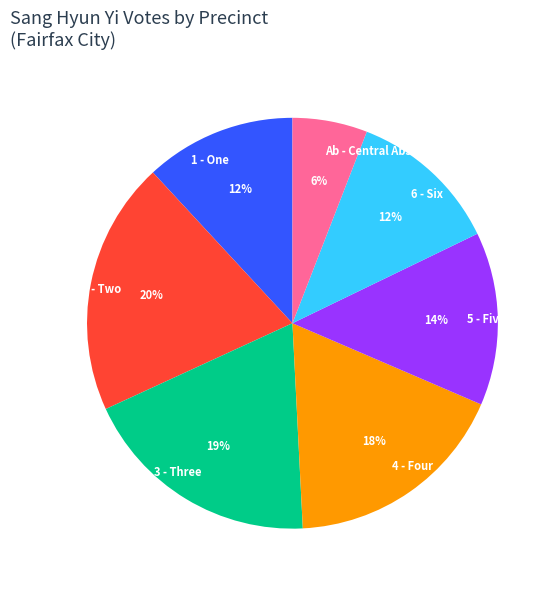

Is 4 - Four the majority of the pie?

No